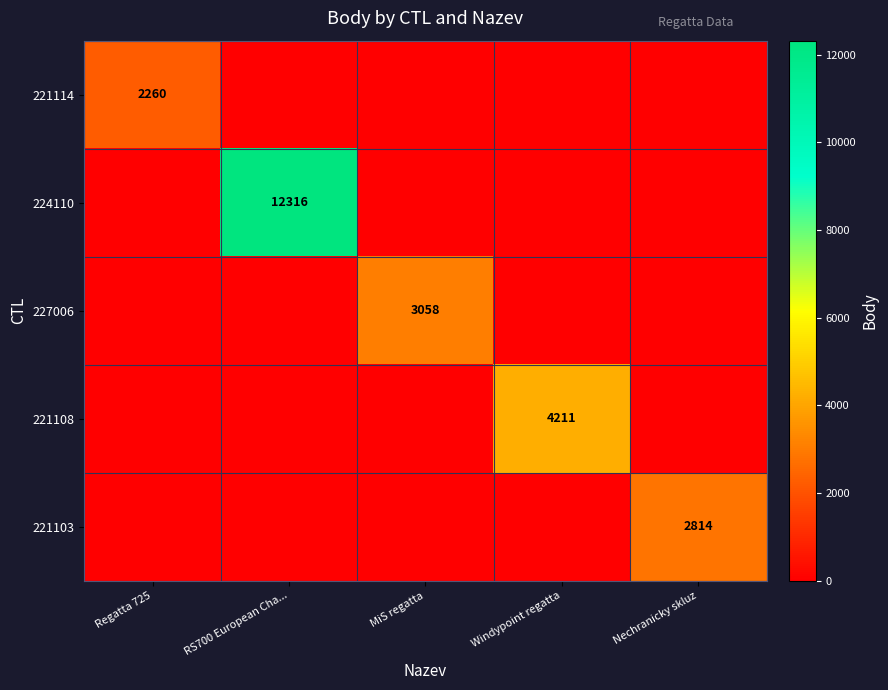

True or false: 221108 has a value of 4211 at Windypoint regatta.

True